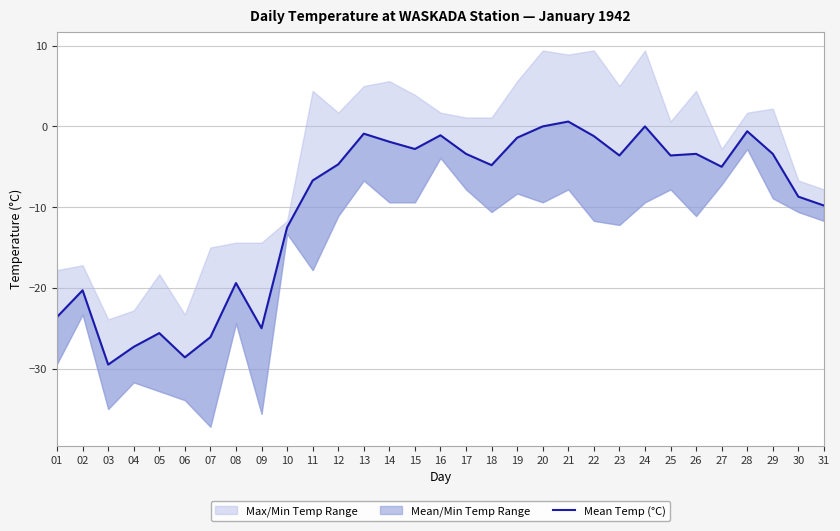

What is the difference between the maximum and minimum values?

30.1